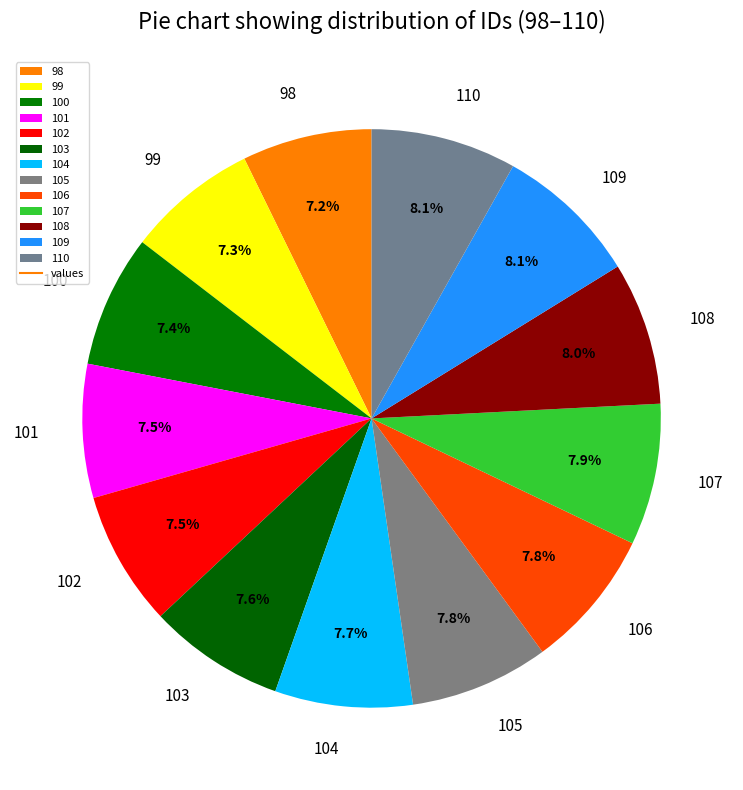

Is there any slice that represents more than half of the pie?

No